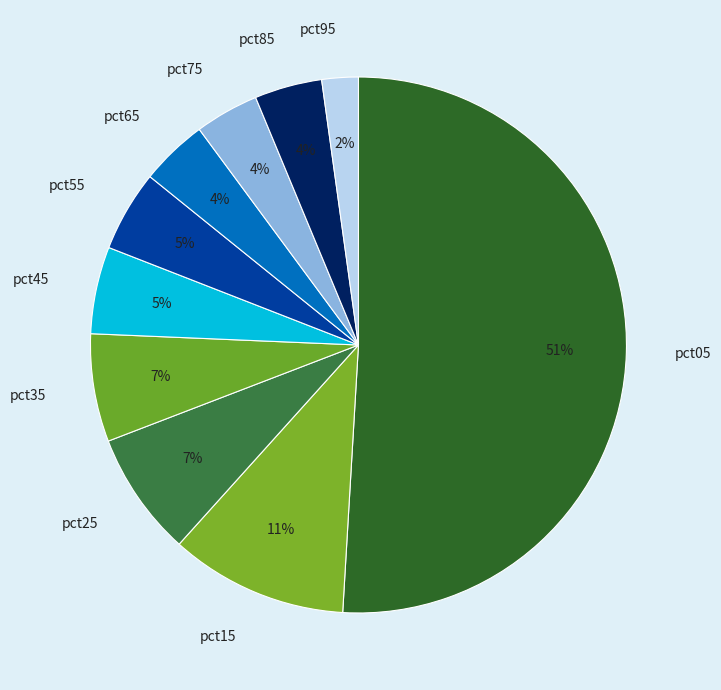

To the nearest percent, what is the difference between the largest and smallest slice percentages?

49%